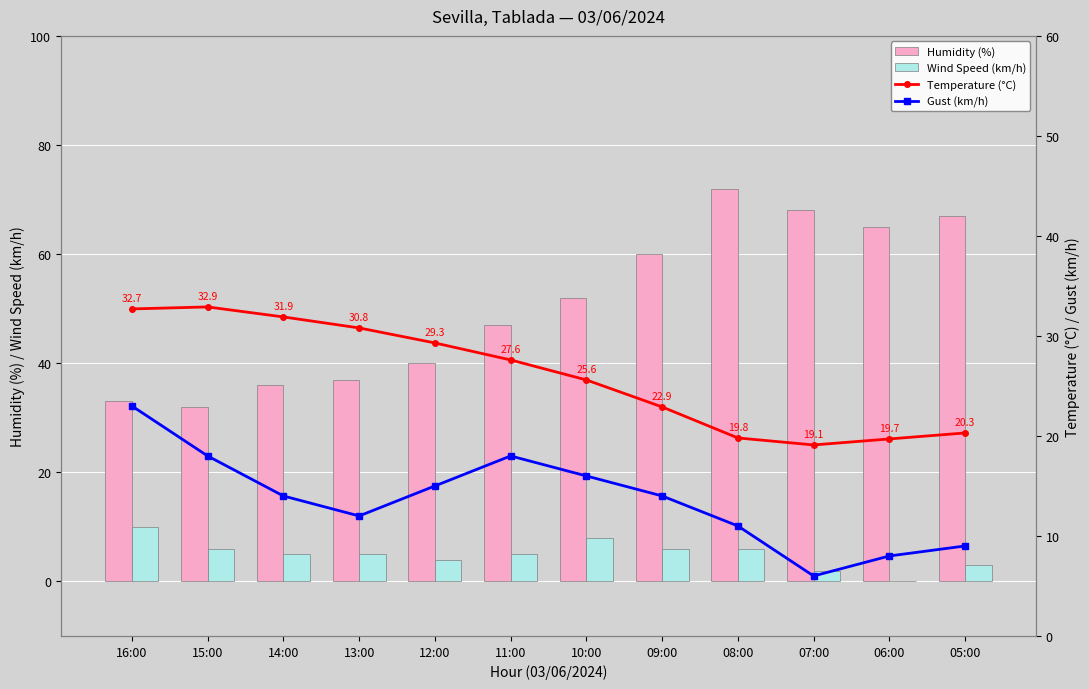

Reading right to left, transcribe all the data shown in this chart.

Humidity (%): 05:00=67.0	06:00=65.0	07:00=68.0	08:00=72.0	09:00=60.0	10:00=52.0	11:00=47.0	12:00=40.0	13:00=37.0	14:00=36.0	15:00=32.0	16:00=33.0
Wind Speed (km/h): 05:00=3.0	06:00=0.0	07:00=2.0	08:00=6.0	09:00=6.0	10:00=8.0	11:00=5.0	12:00=4.0	13:00=5.0	14:00=5.0	15:00=6.0	16:00=10.0
Temperature (°C): 05:00=20.3	06:00=19.7	07:00=19.1	08:00=19.8	09:00=22.9	10:00=25.6	11:00=27.6	12:00=29.3	13:00=30.8	14:00=31.9	15:00=32.9	16:00=32.7
Gust (km/h): 05:00=9.0	06:00=8.0	07:00=6.0	08:00=11.0	09:00=14.0	10:00=16.0	11:00=18.0	12:00=15.0	13:00=12.0	14:00=14.0	15:00=18.0	16:00=23.0